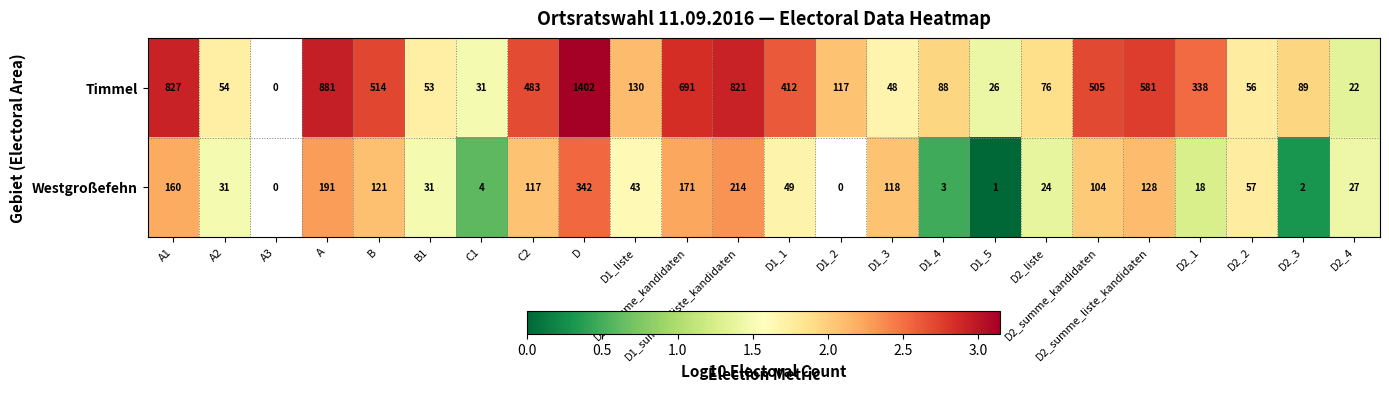

At how many categories does at least one series exceed 2?

14